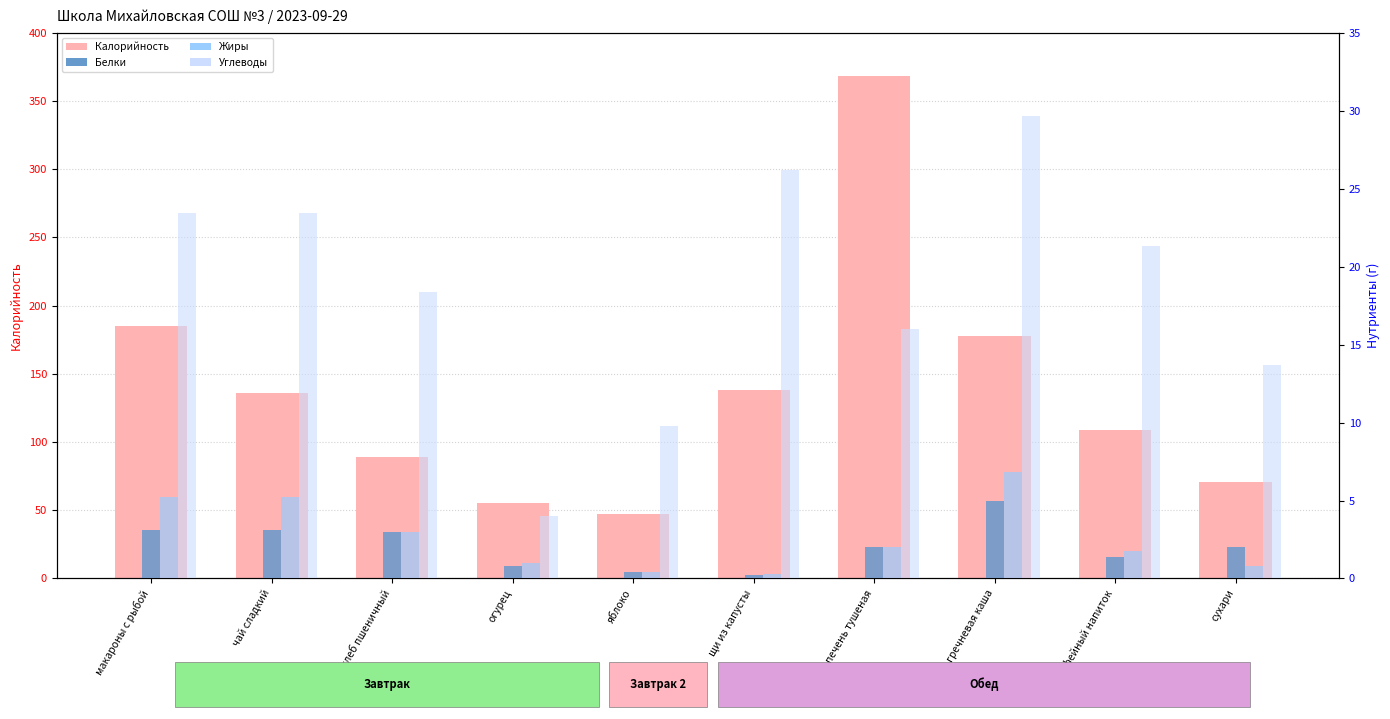

At how many categories does at least one series exceed 359?

1